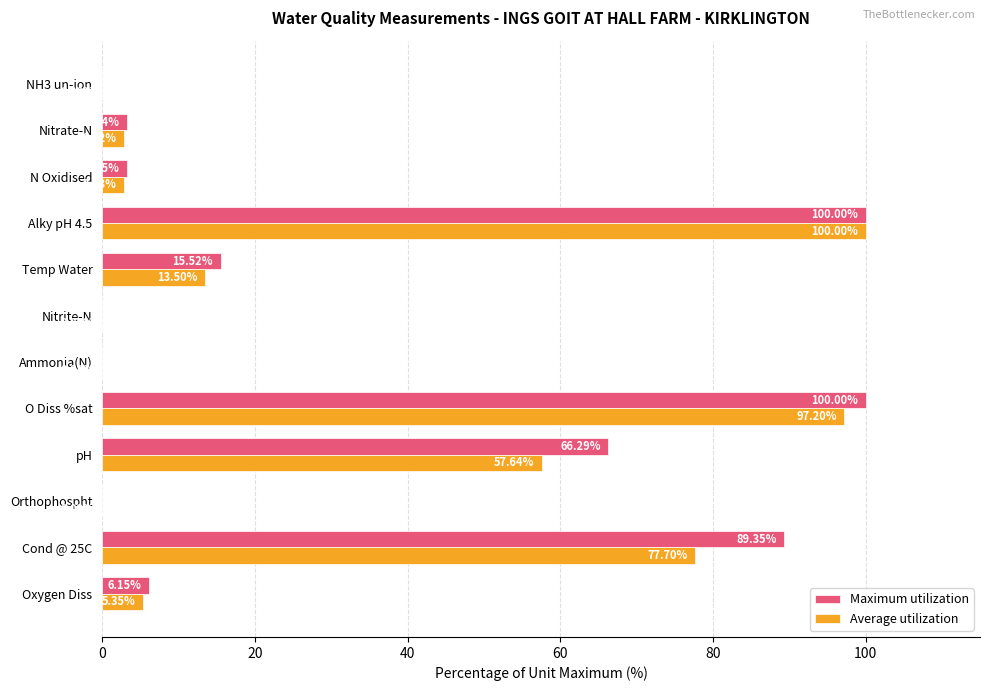

At which category is the sum across all series the highest?

Alky pH 4.5